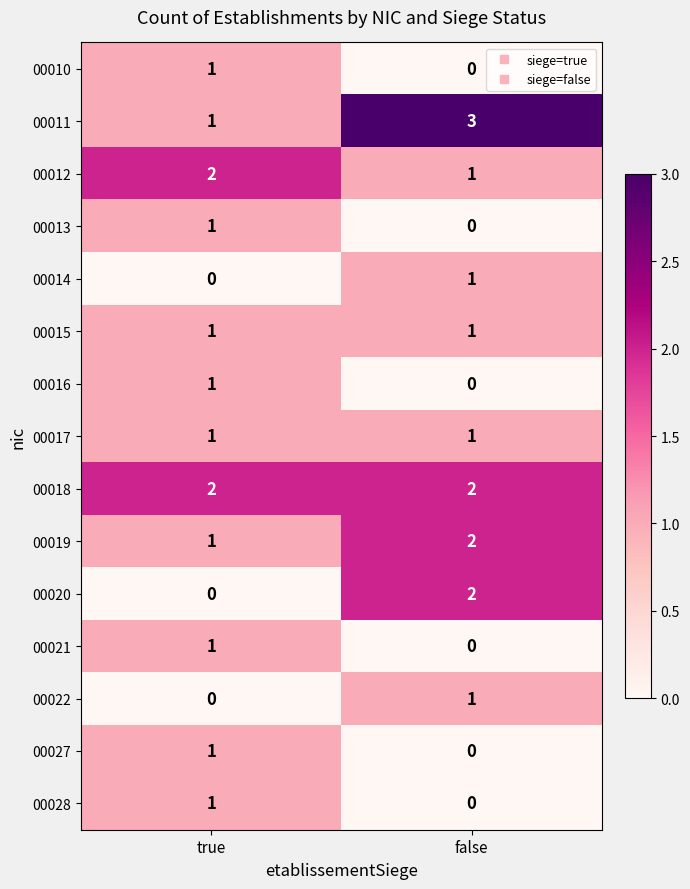

What is the difference between the highest and lowest values at false?

3